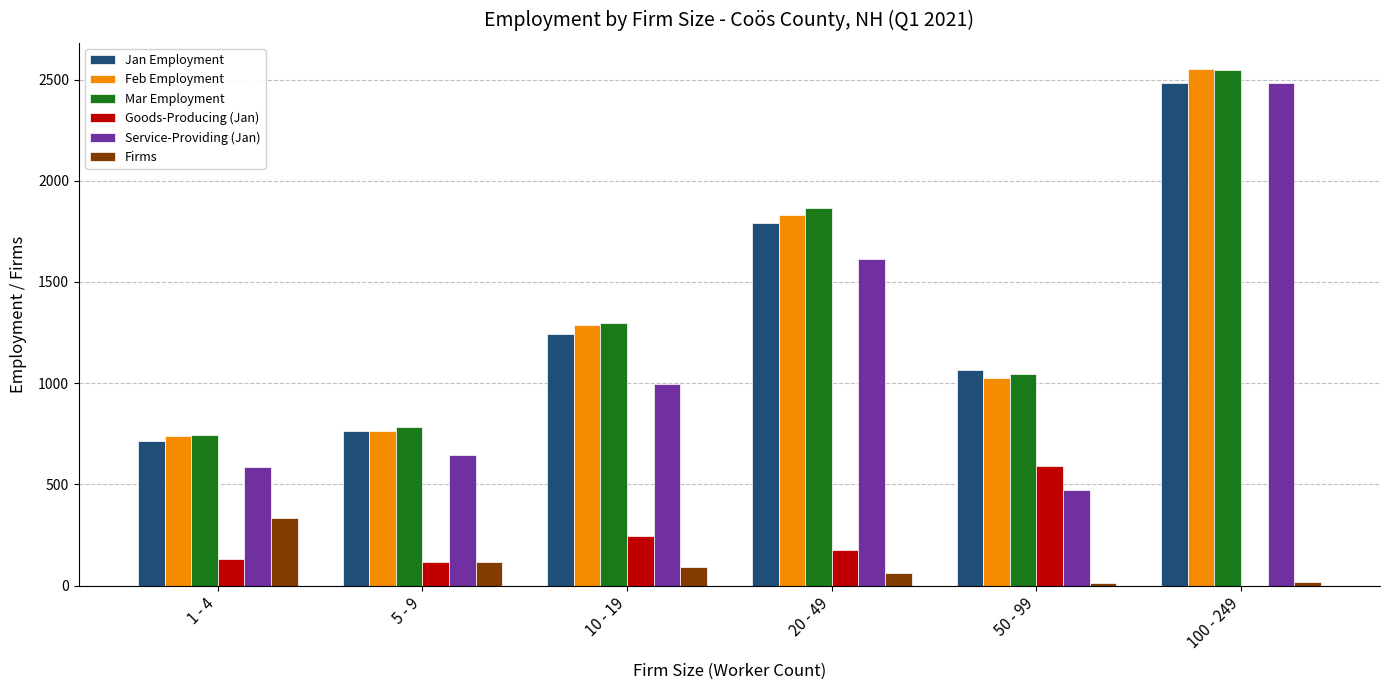

Is it true that Goods-Producing (Jan) equals 593 at 50 - 99?

True